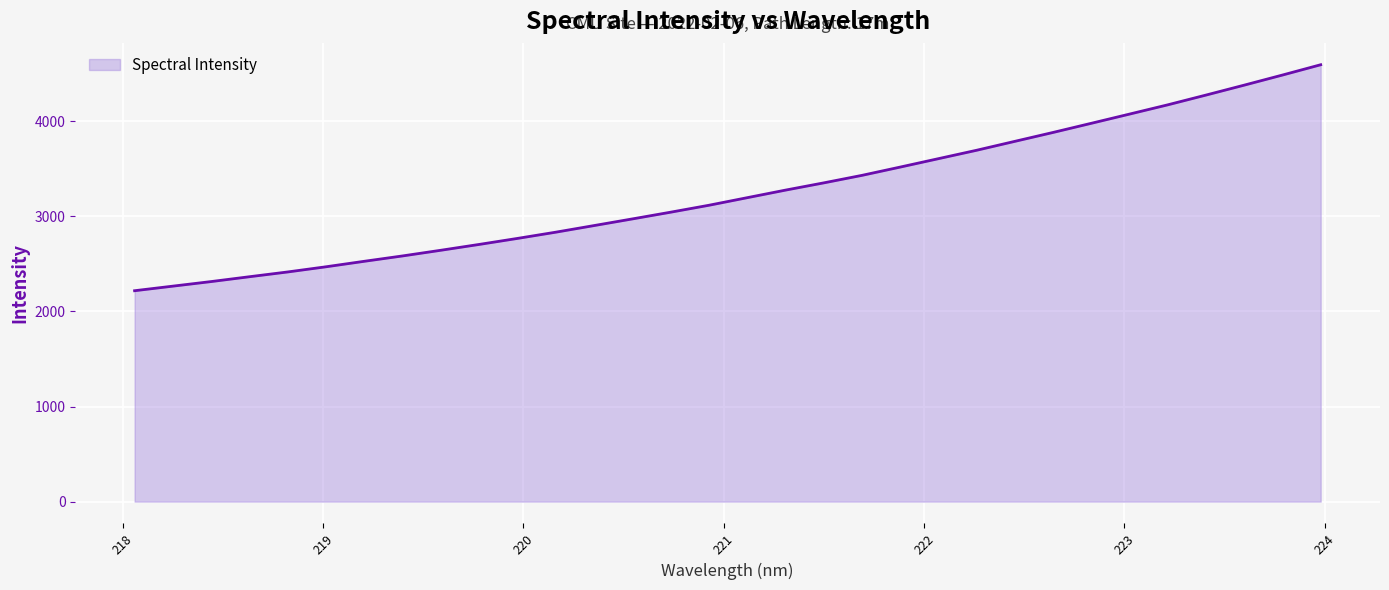

What is the difference between the maximum and minimum values?

2377.1